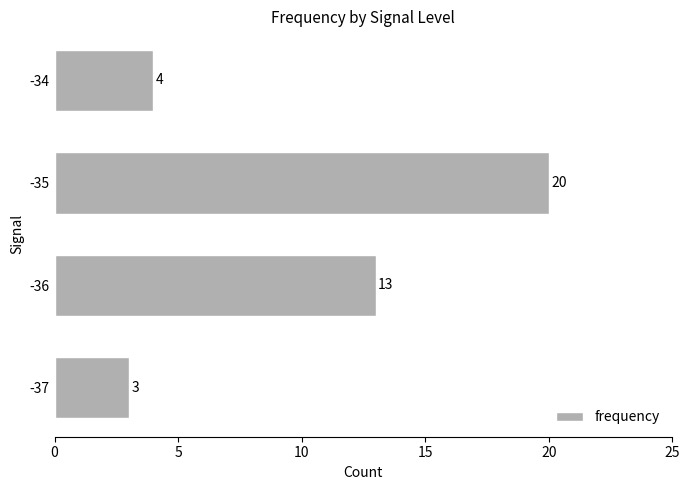

Rank the categories by value from highest to lowest.

-35, -36, -34, -37